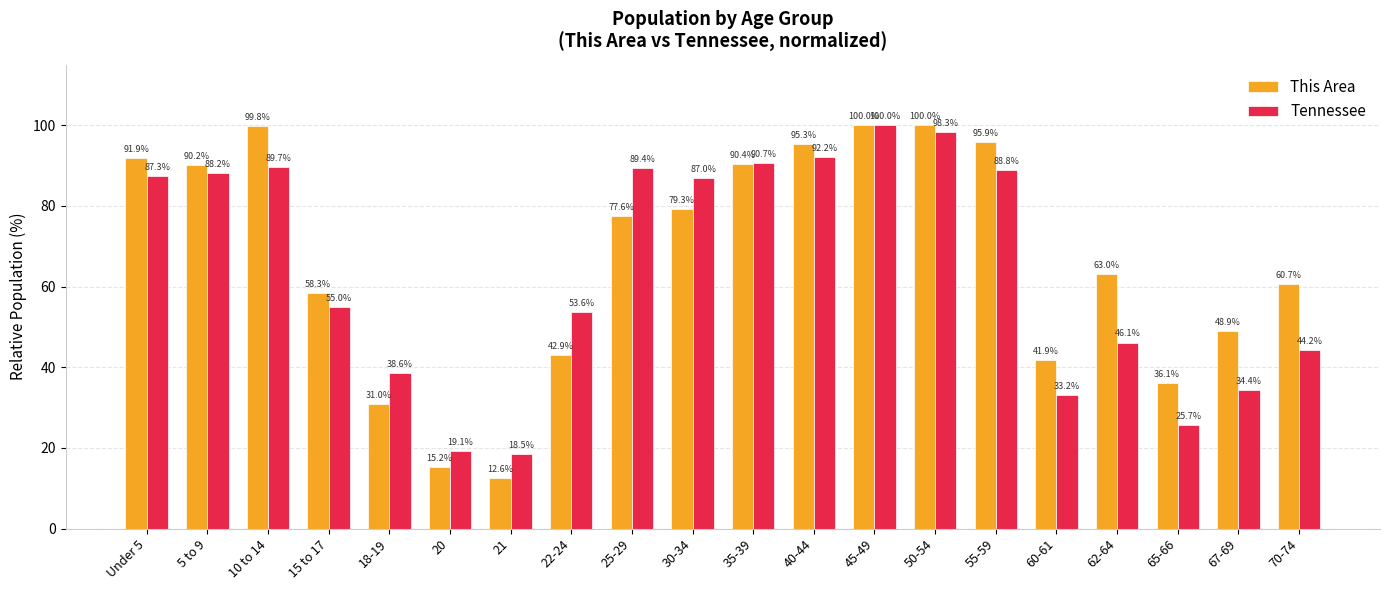

What is the total value across all series at 20?

34.3